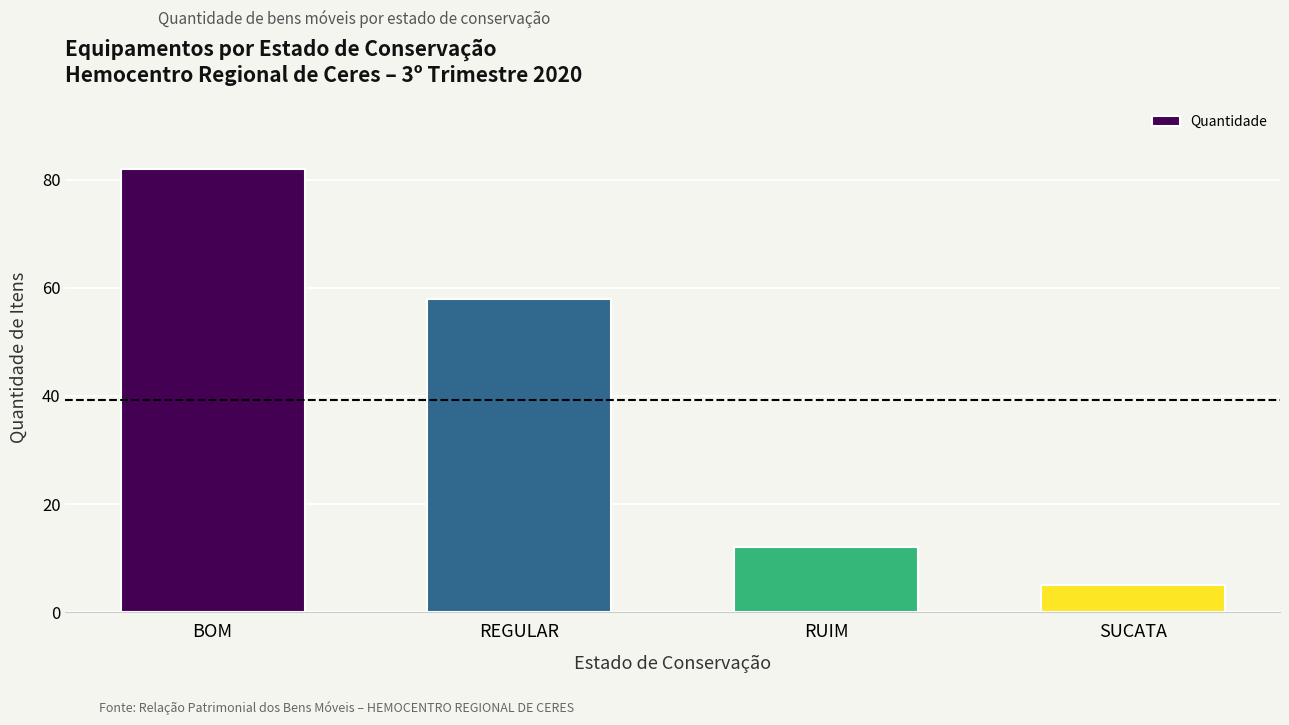

What is the sum of the values at BOM and RUIM?

94